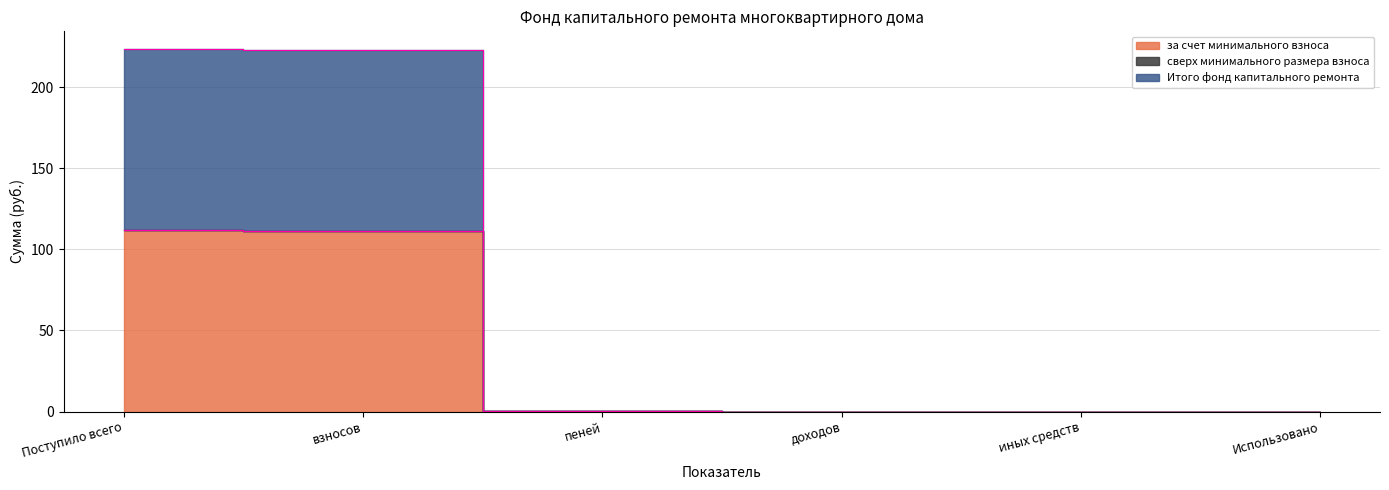

Does the chart have visible grid lines?

Yes